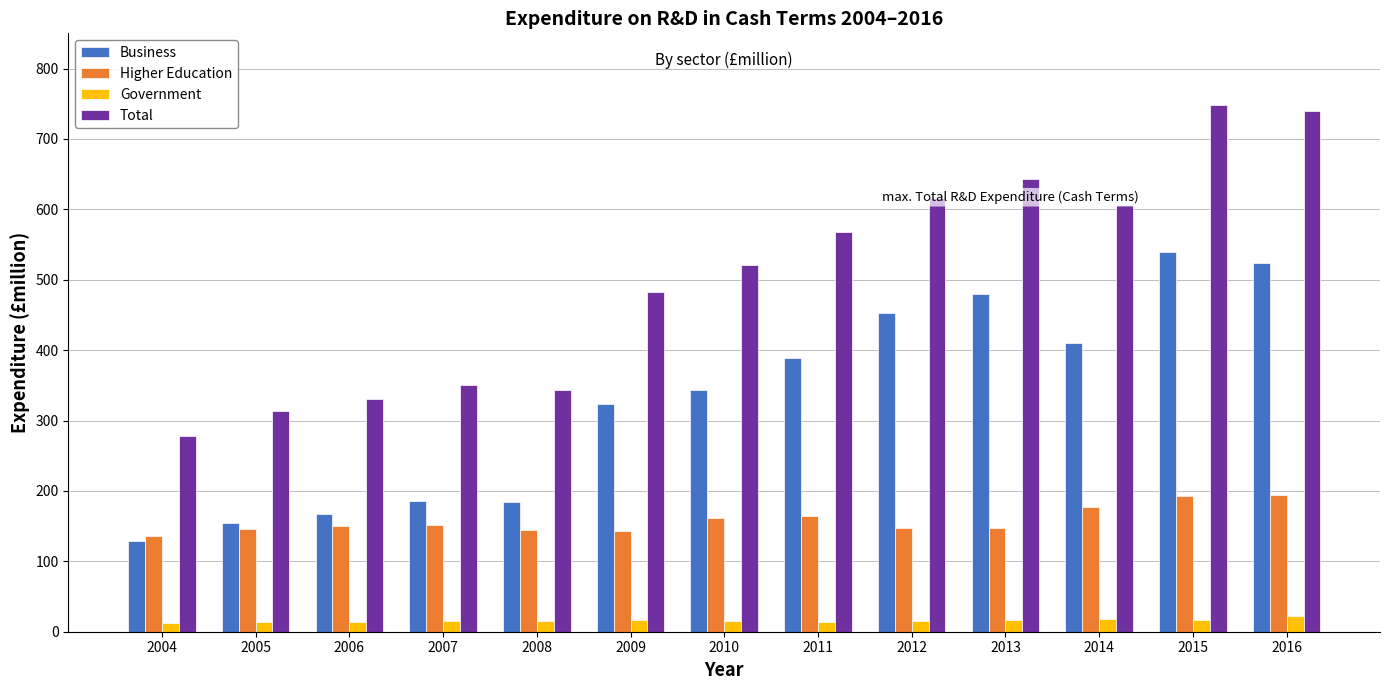

What is the minimum value shown in the chart?

12.3